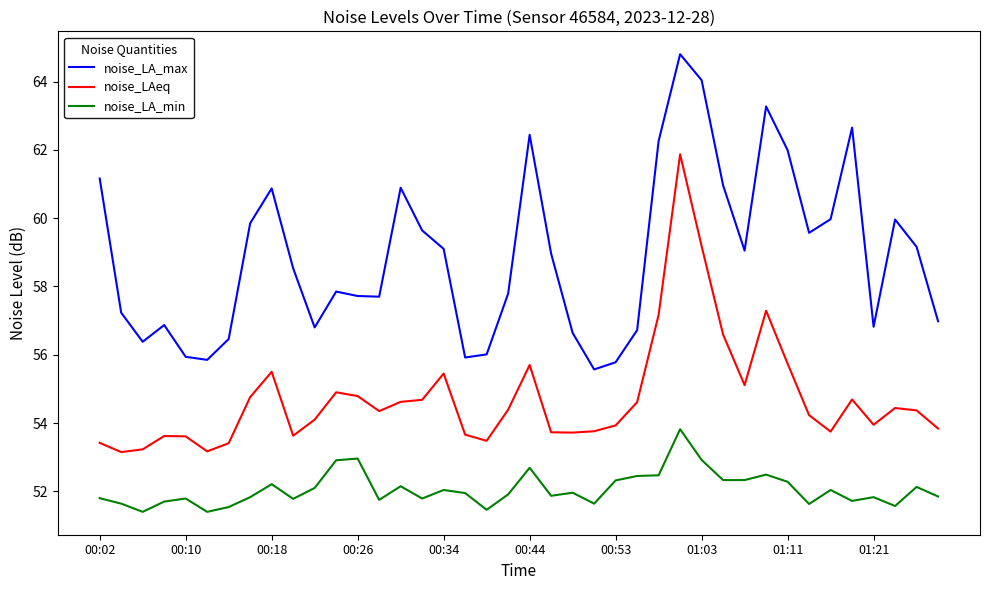

How many lines are shown in the chart?

3